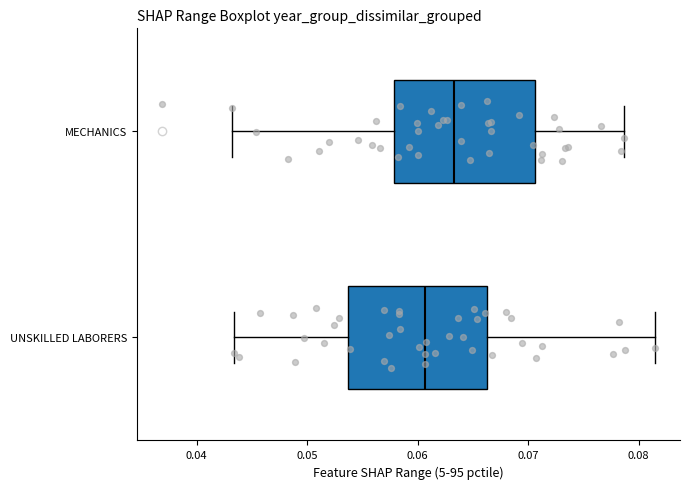

Which box's median line is the furthest to the left?

UNSKILLED LABORERS